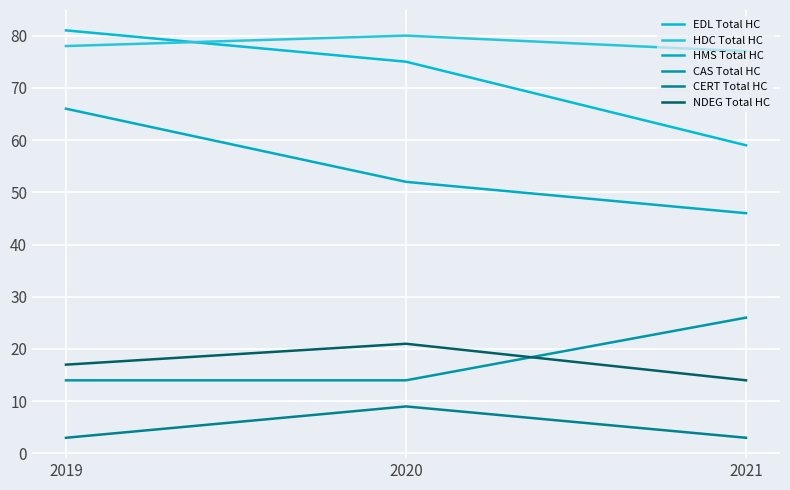

Is it true that NDEG Total HC equals 17 at 2019?

True